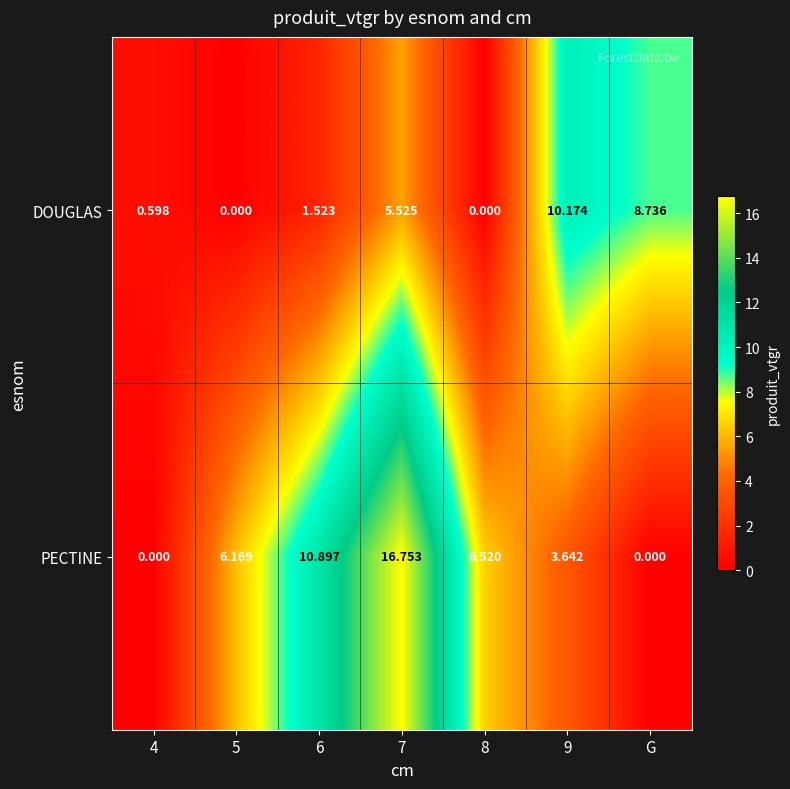

At which category is the sum across all series the highest?

7